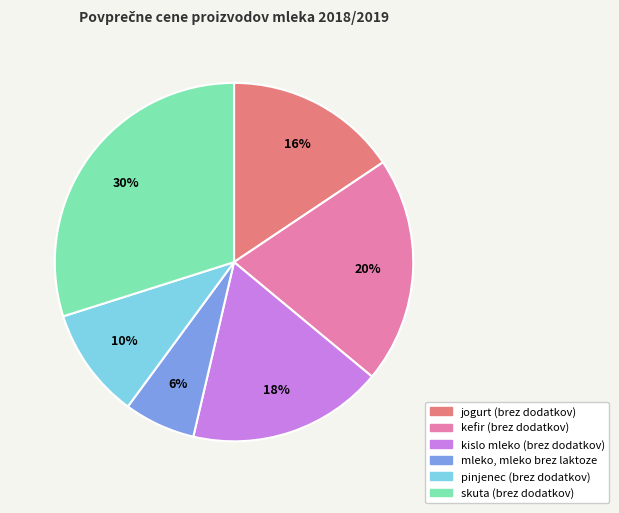

What is the ratio of the value at jogurt (brez dodatkov) to the value at pinjenec (brez dodatkov)?

1.6